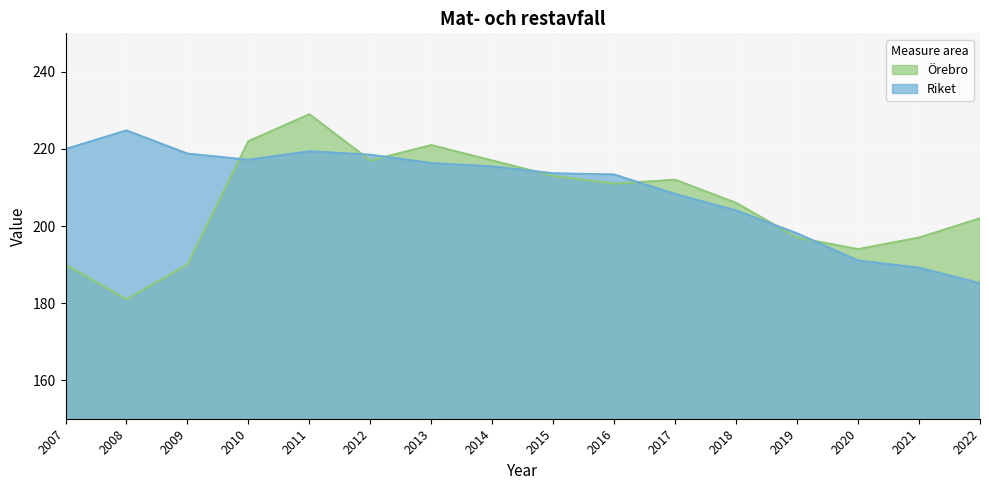

Between 2015 and 2016, which series saw the biggest shift?

Örebro